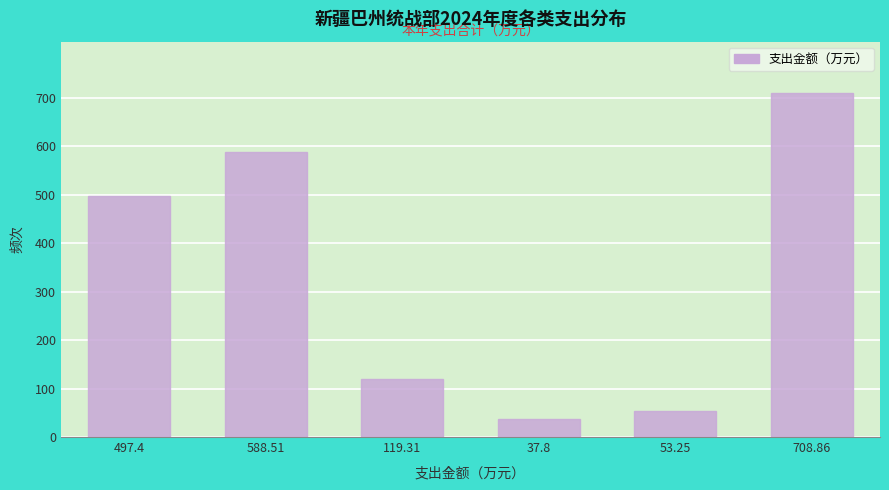

What is the ratio of the value at 37.8 to the value at 53.25?

0.7